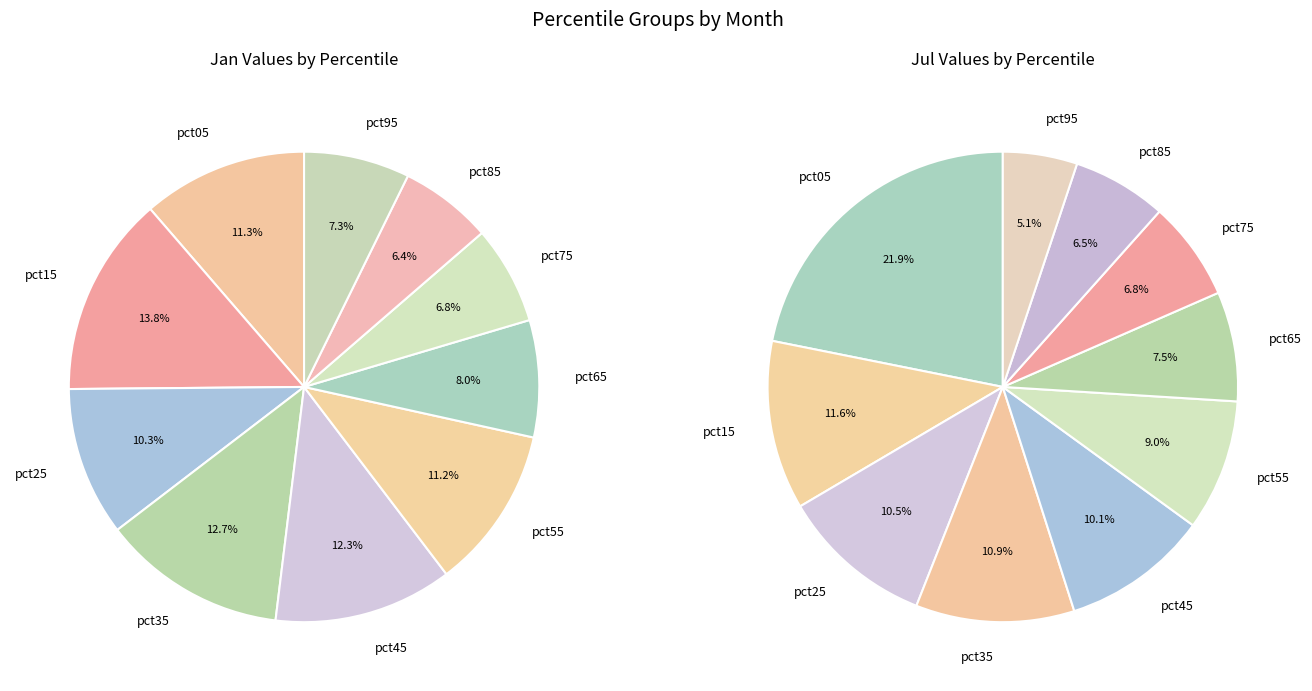

Is it true that values_jul is 7% of the pie?

False